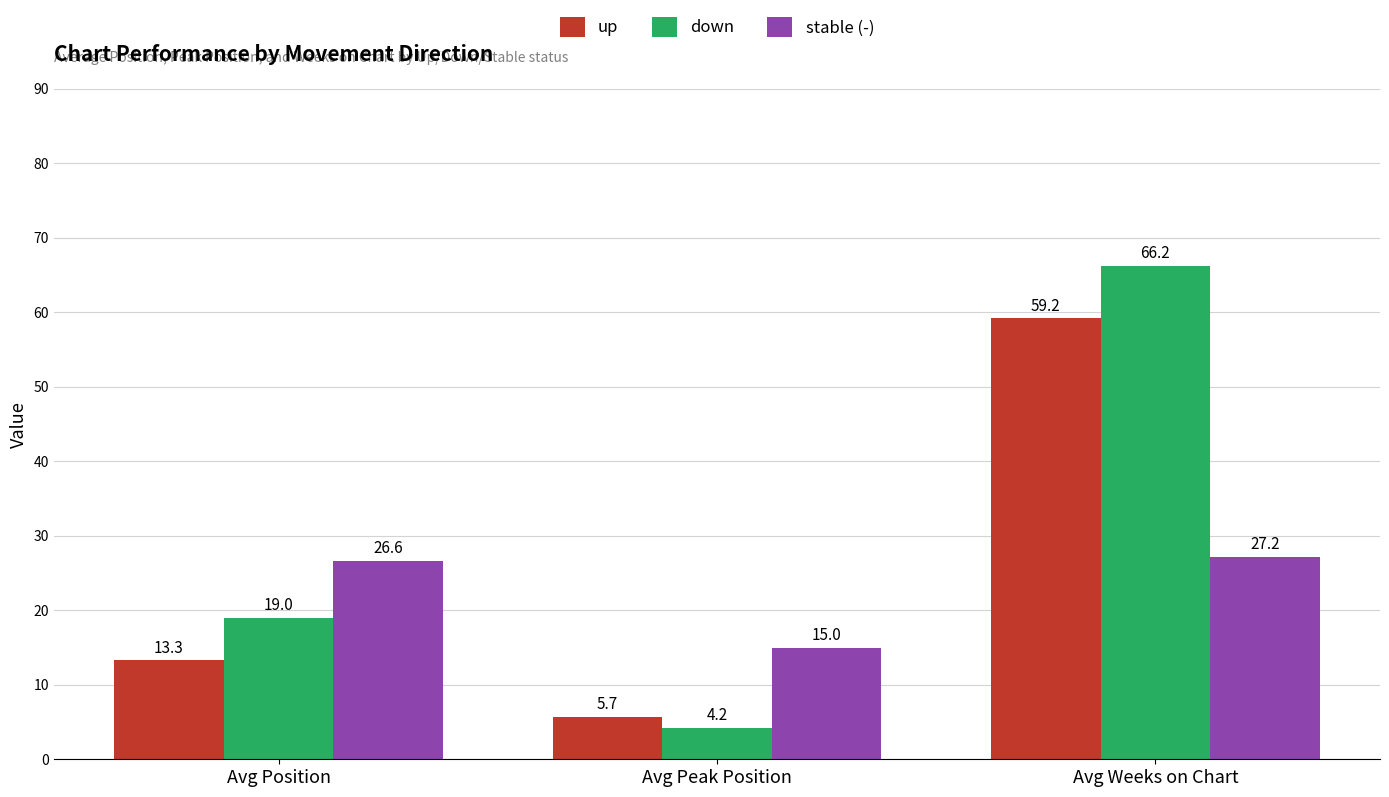

At which label is stable (-) closest to 21?

Avg Position